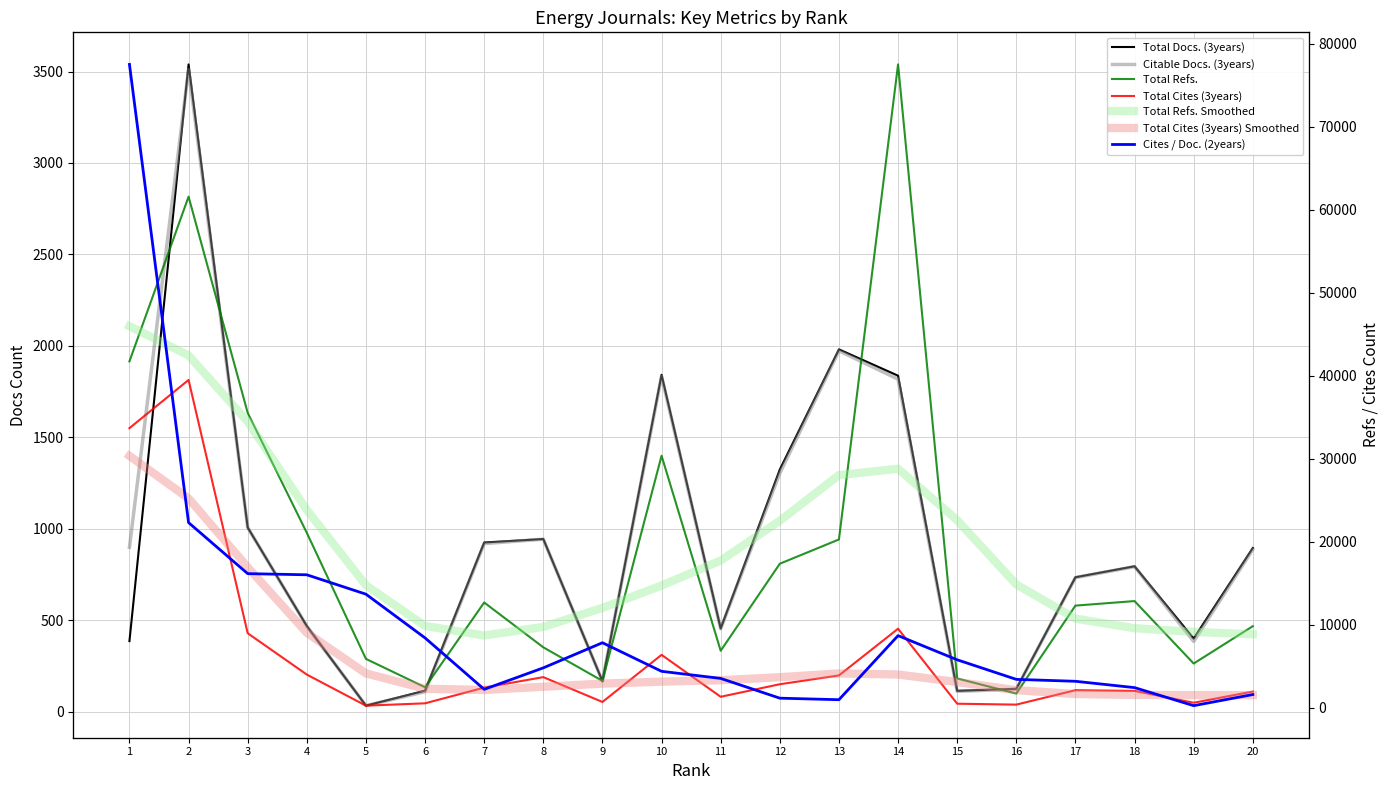

What is the minimum value shown in the chart?

1.6